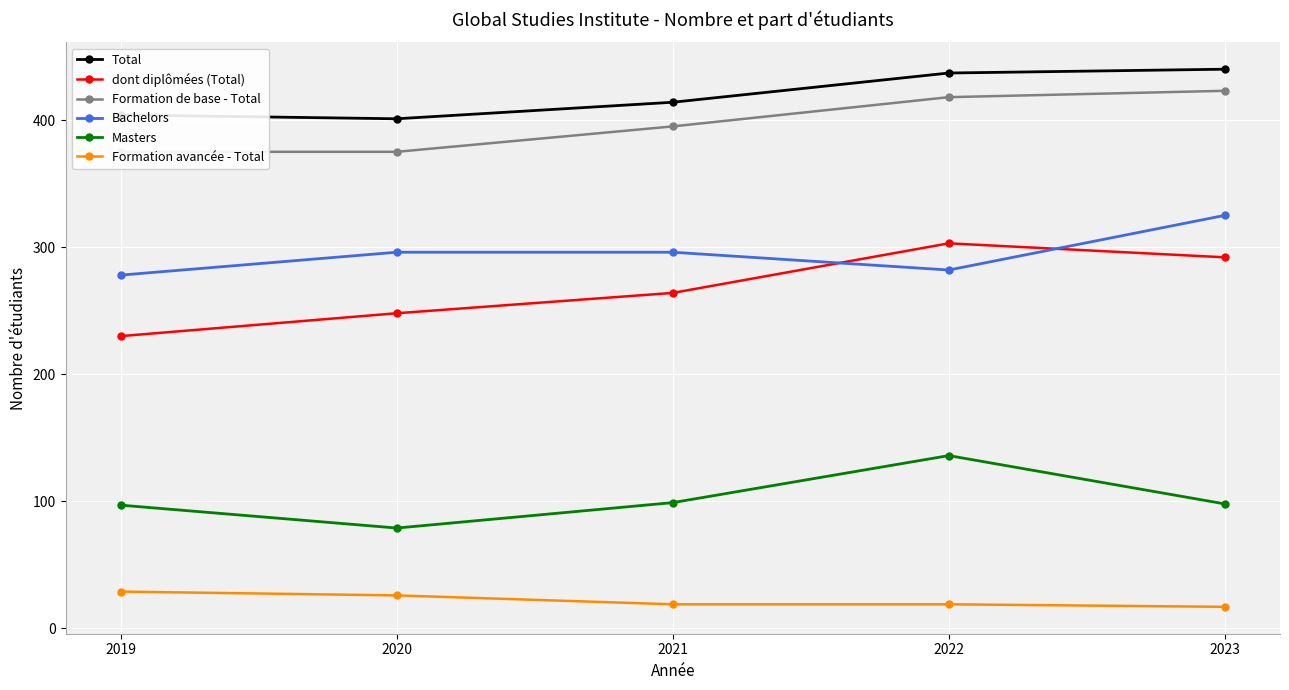

Is it true that Formation de base - Total equals 634 at 2023?

False